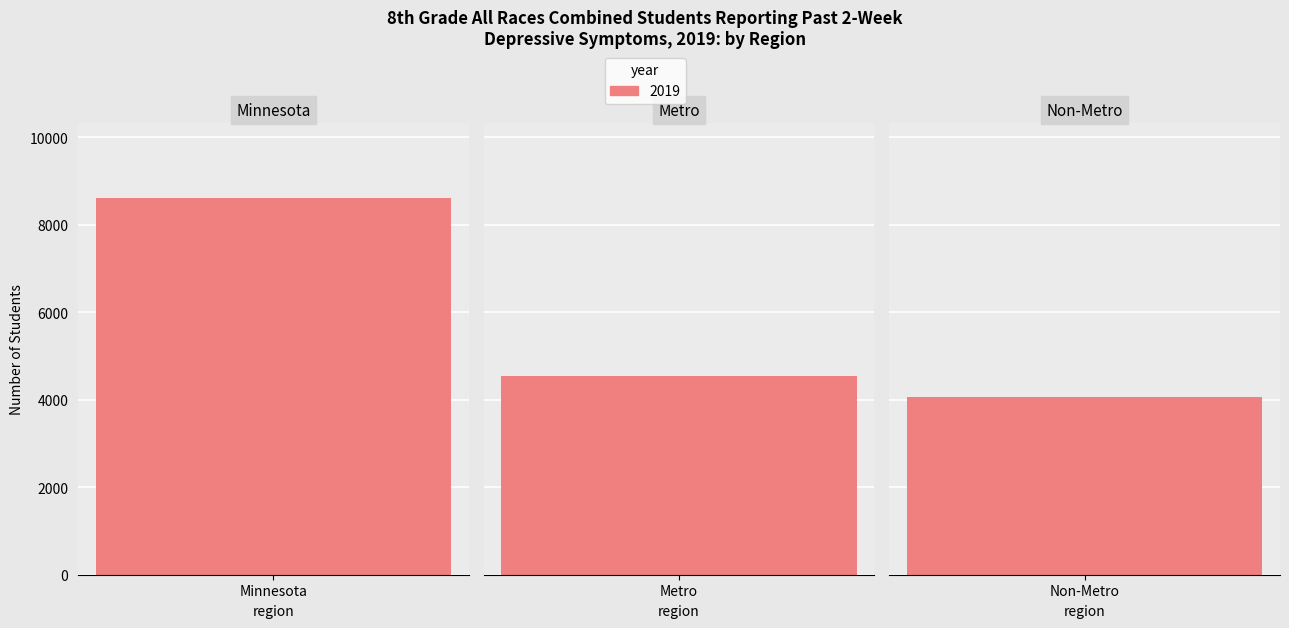

How many distinct data groups are displayed?

1